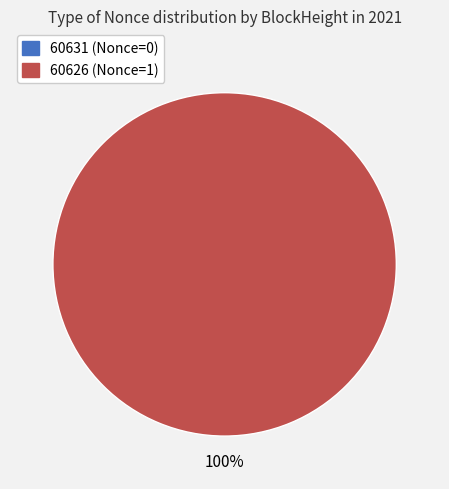

What is the change in value from 60631 to 60626?

+1